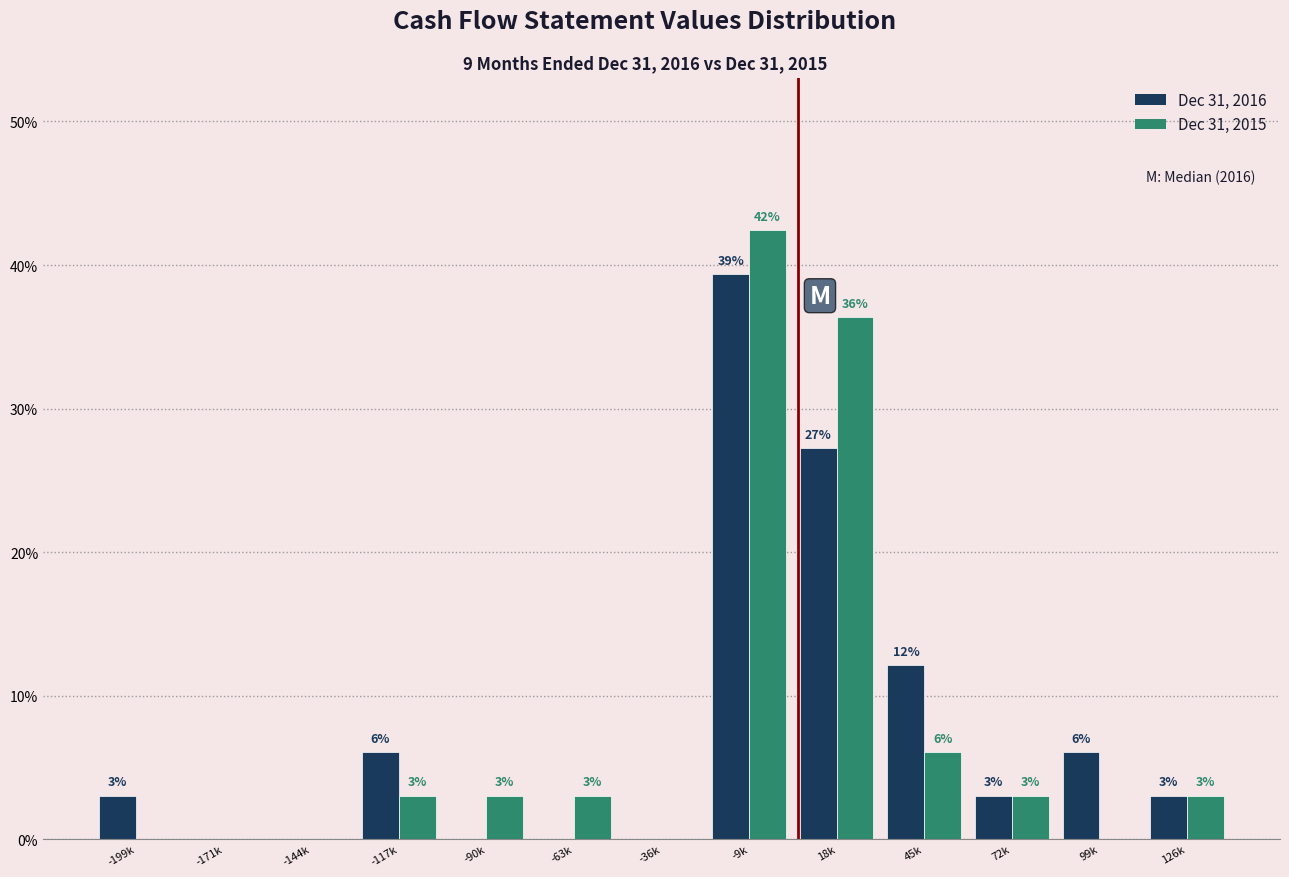

Which category has the highest value across all series?

-9k